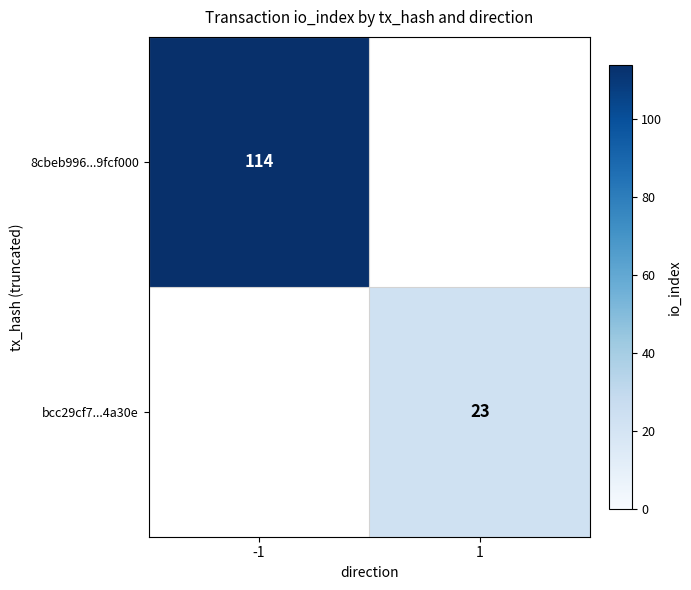

True or false: 8cbeb996...9fcf000 has a value of 29.6 at -1.

False